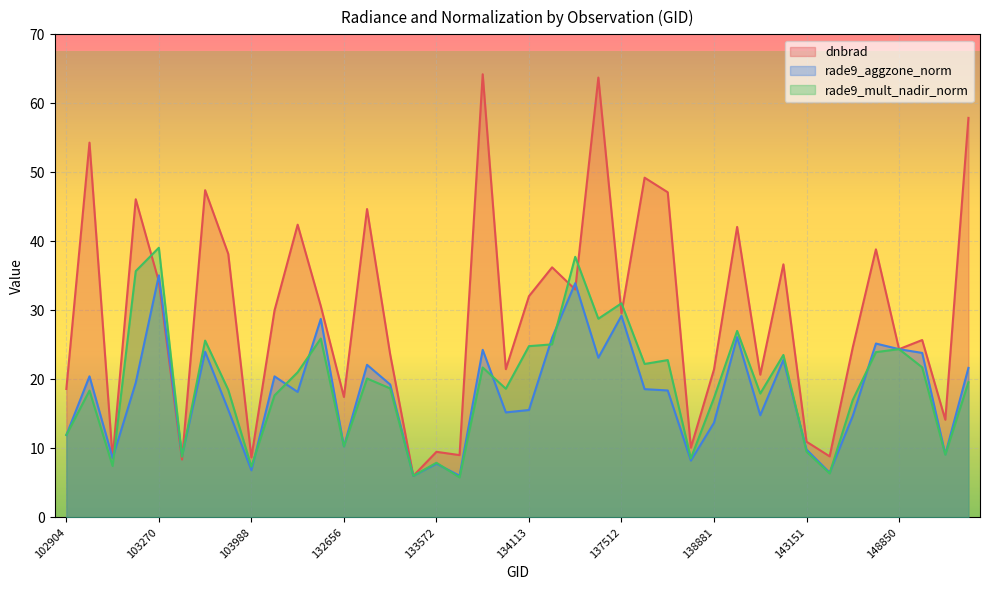

Where do dnbrad and rade9_mult_nadir_norm first cross each other?

103142 and 103270